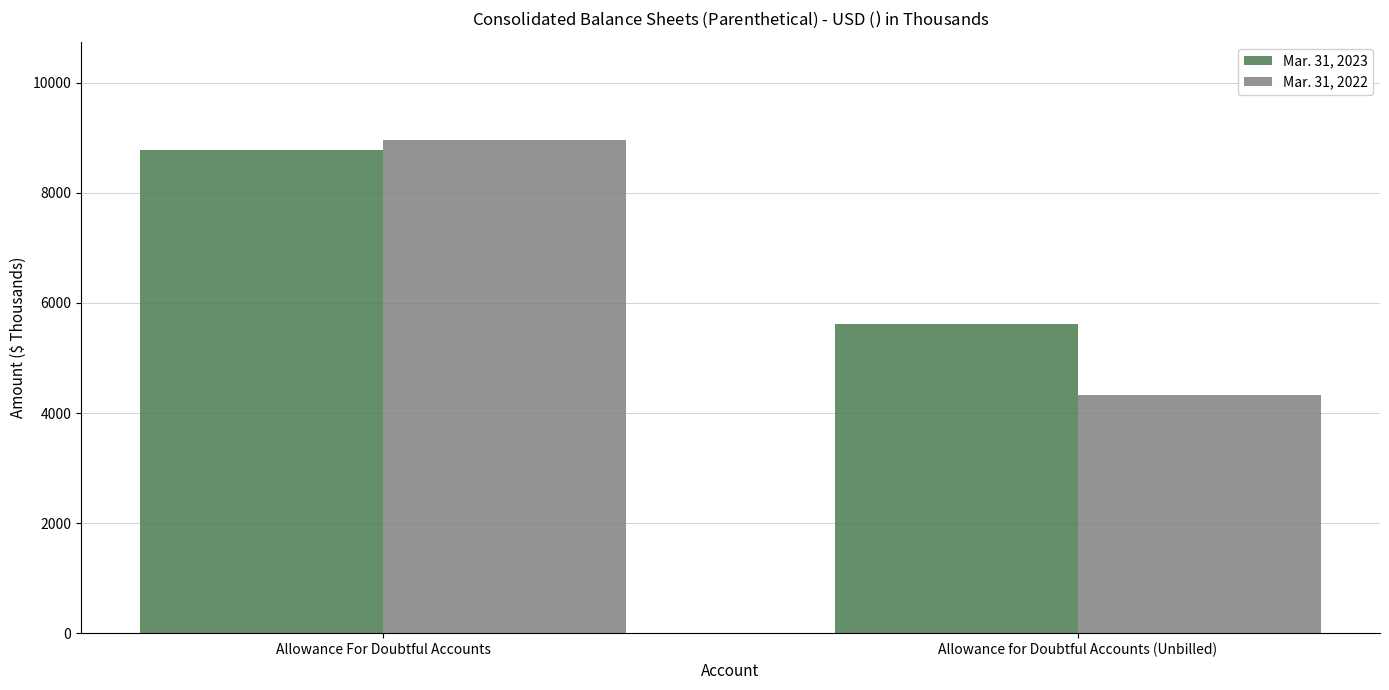

True or false: Mar. 31, 2023 has a value of 14612 at Allowance For Doubtful Accounts.

False